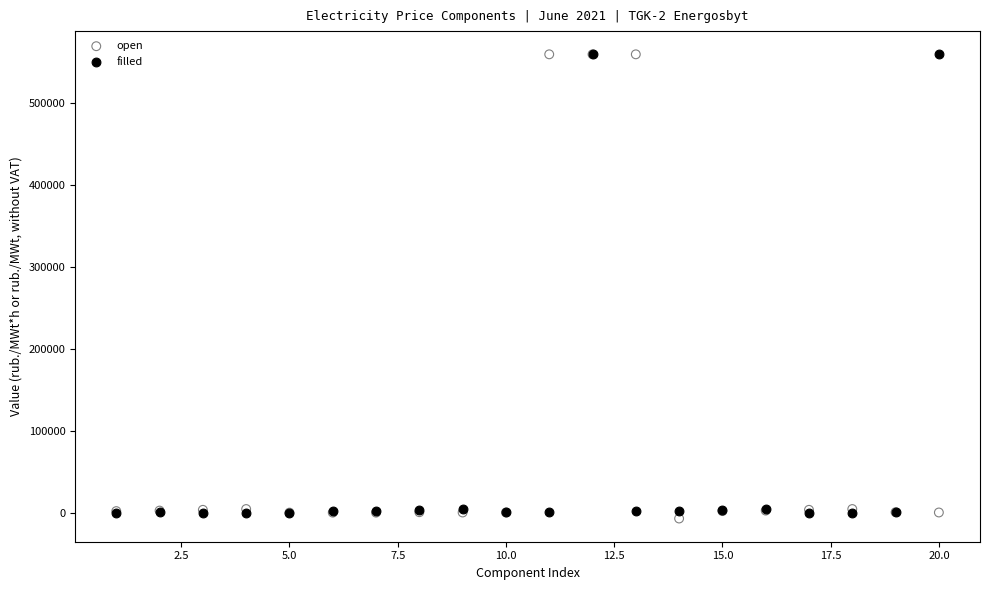

Which series contains the lowest Y value?

open